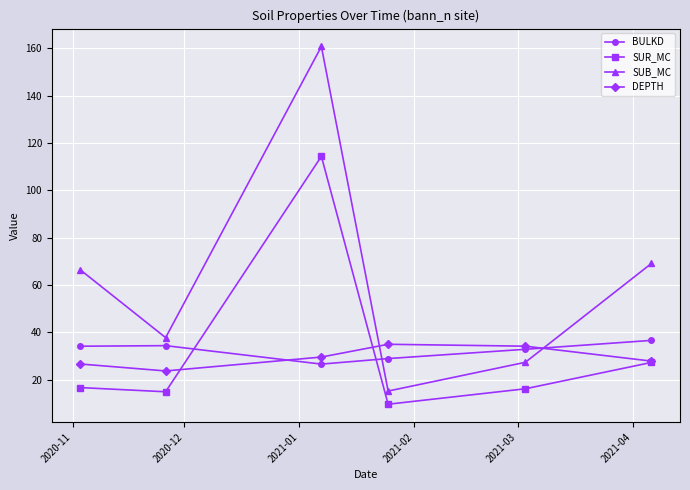

True or false: SUB_MC has more than 0 points higher than both neighbors.

True